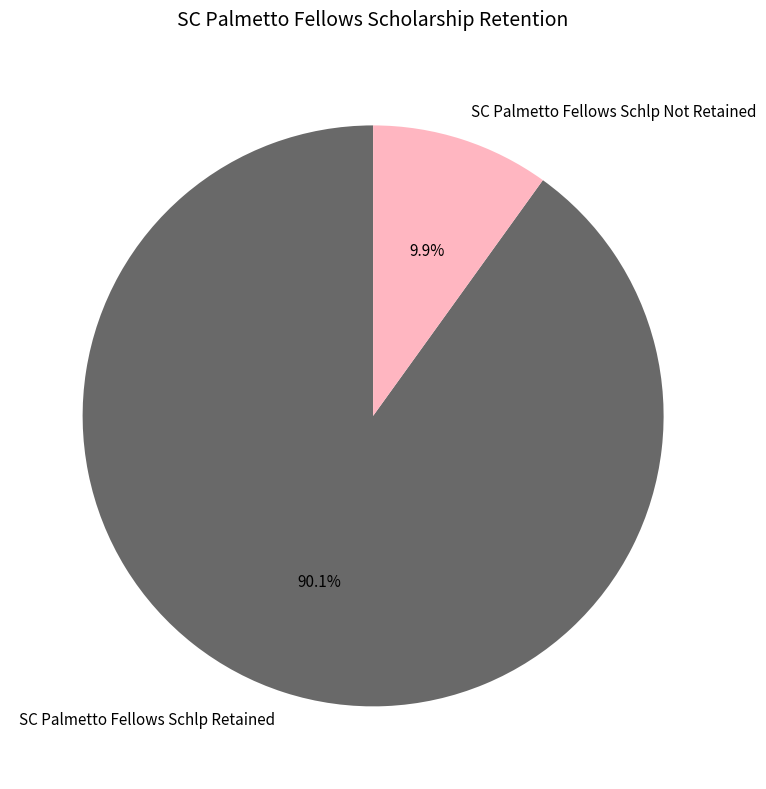

To the nearest percent, what portion does SC Palmetto Fellows Schlp Retained represent?

90%